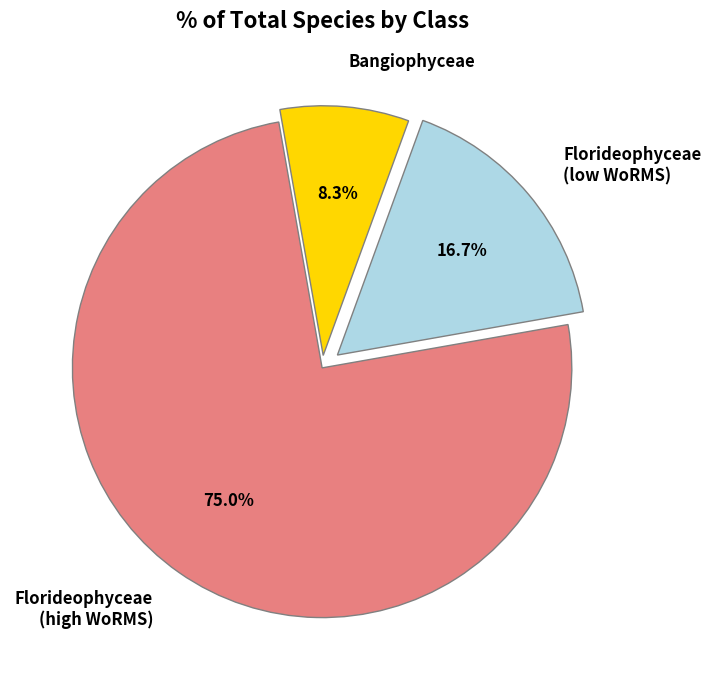

Rank the categories by value from highest to lowest.

Florideophyceae (high WoRMS), Florideophyceae (low WoRMS), Bangiophyceae